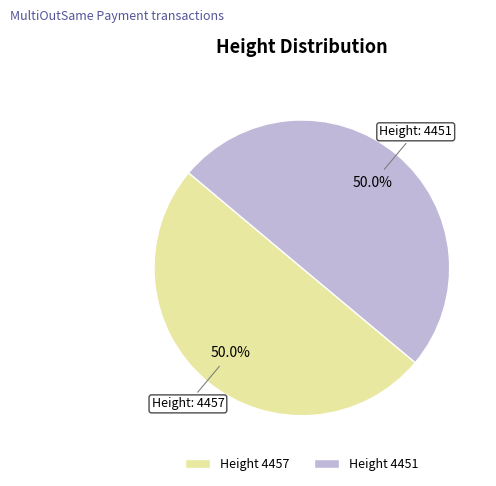

What is the ratio of the value at Height 4457 to the value at Height 4451?

1.0